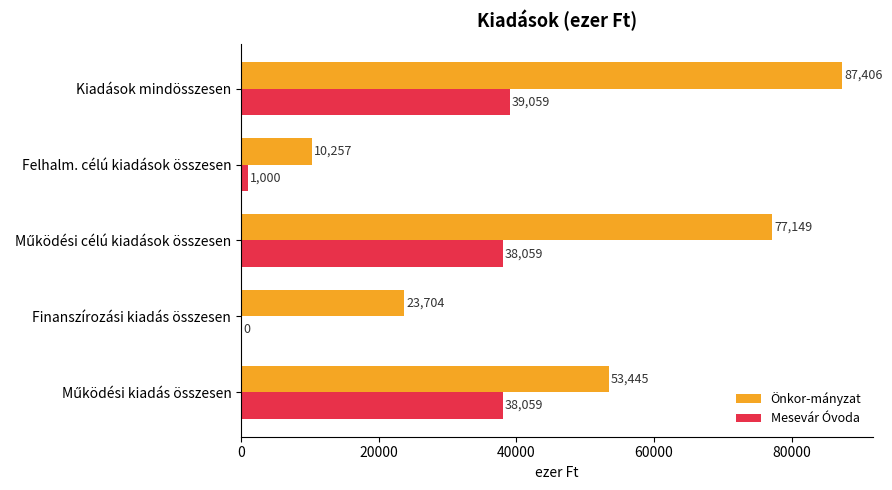

At which label is Mesevár Óvoda closest to 19529?

Felhalm. célú kiadások összesen